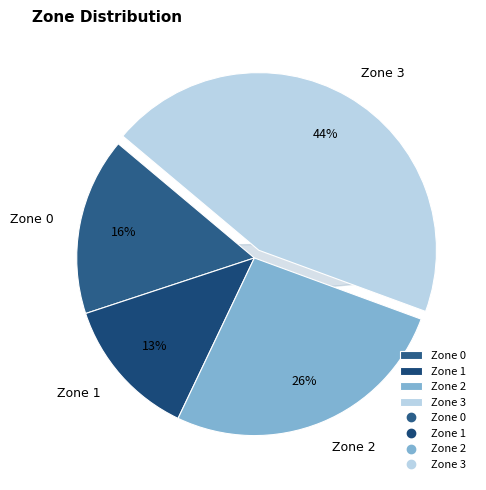

Does any single category account for the majority?

No